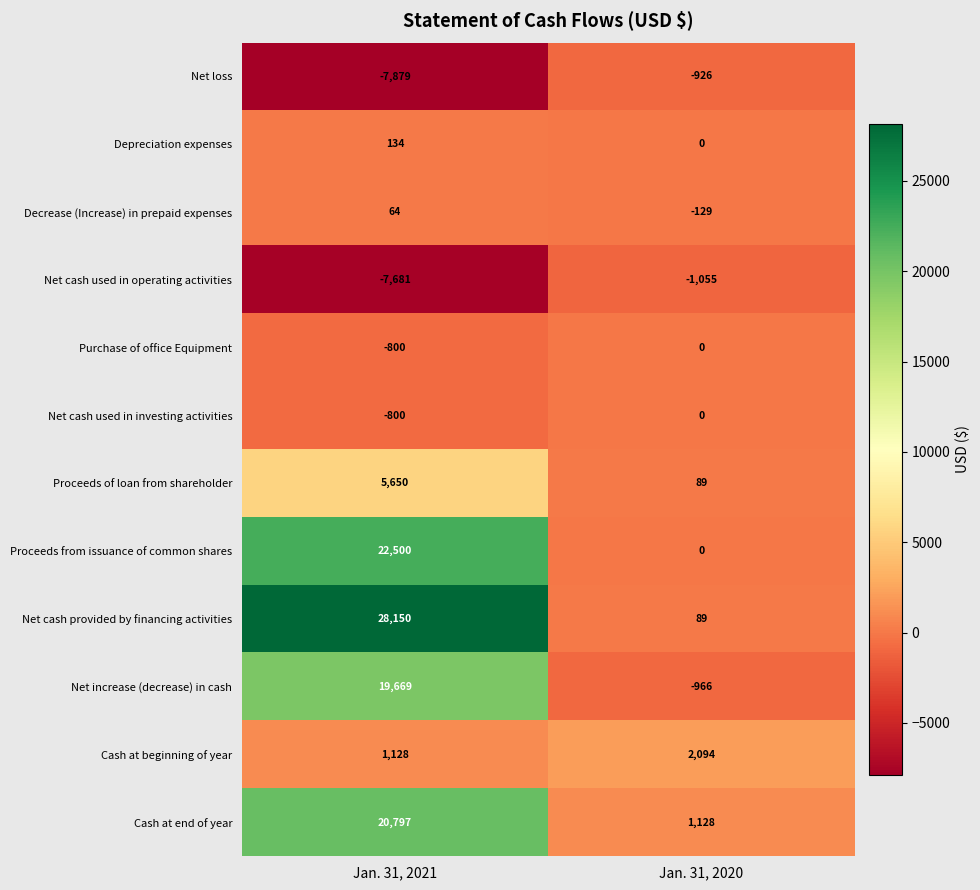

How many distinct data groups are displayed?

12